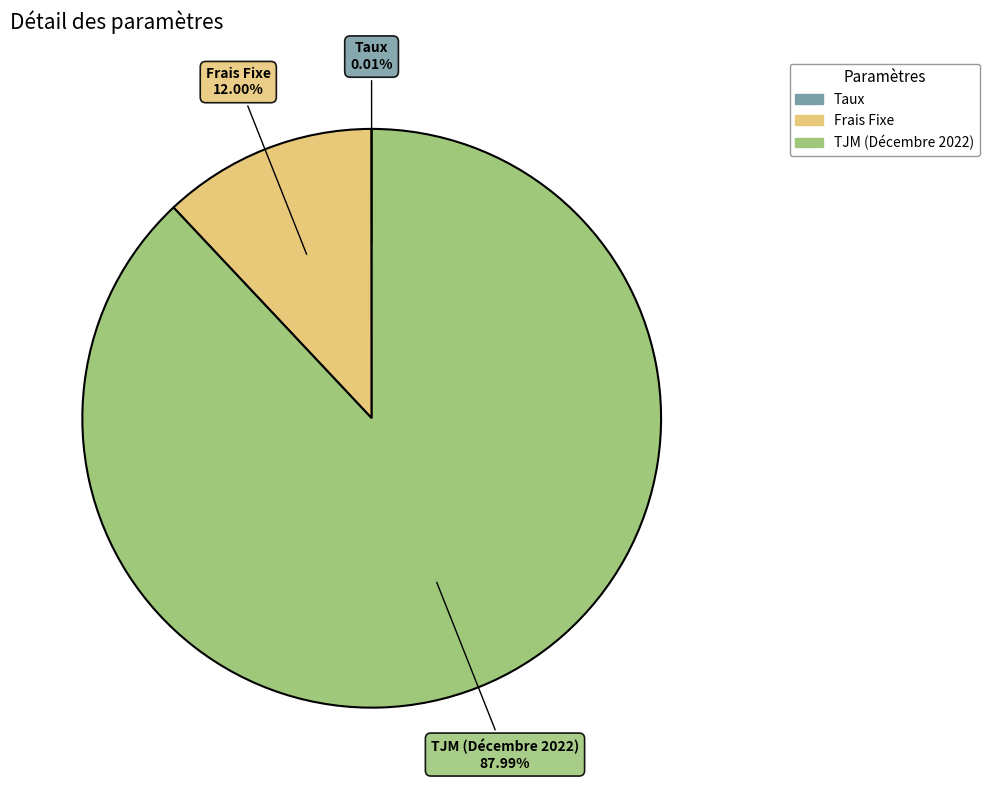

What is the largest slice in the pie chart?

TJM (Décembre 2022)